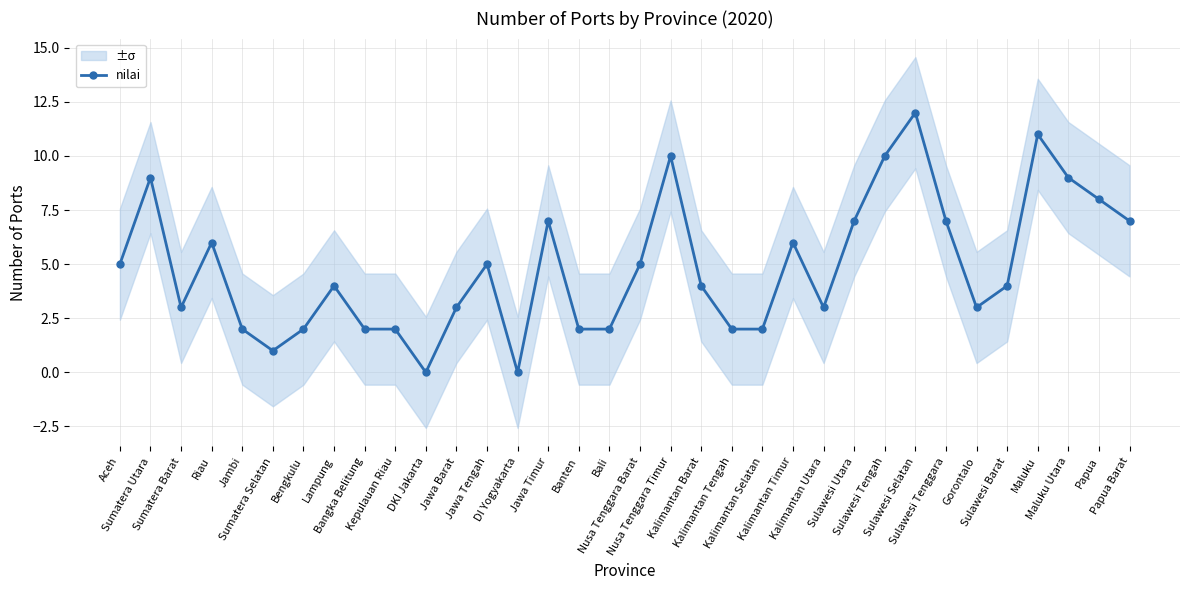

At which category does the chart reach its peak across all series?

Sulawesi Selatan